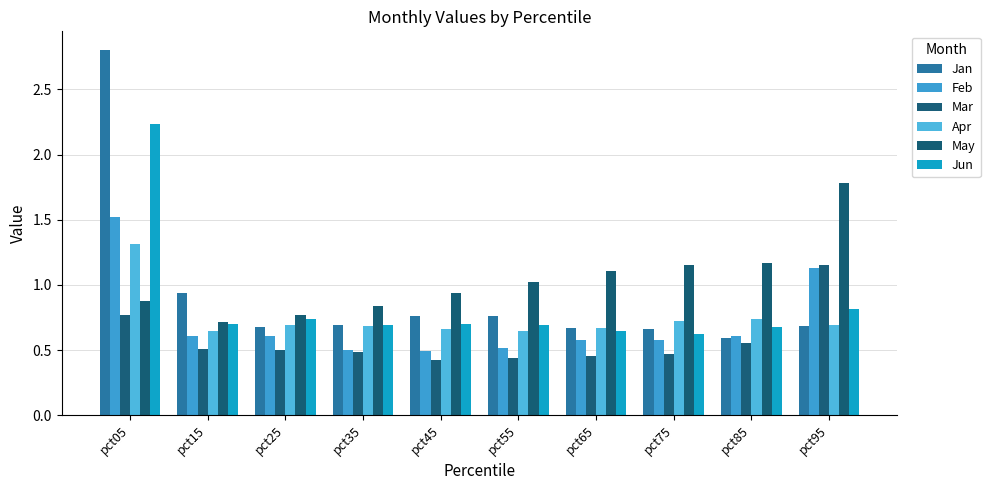

How many bars are there in each group?

6